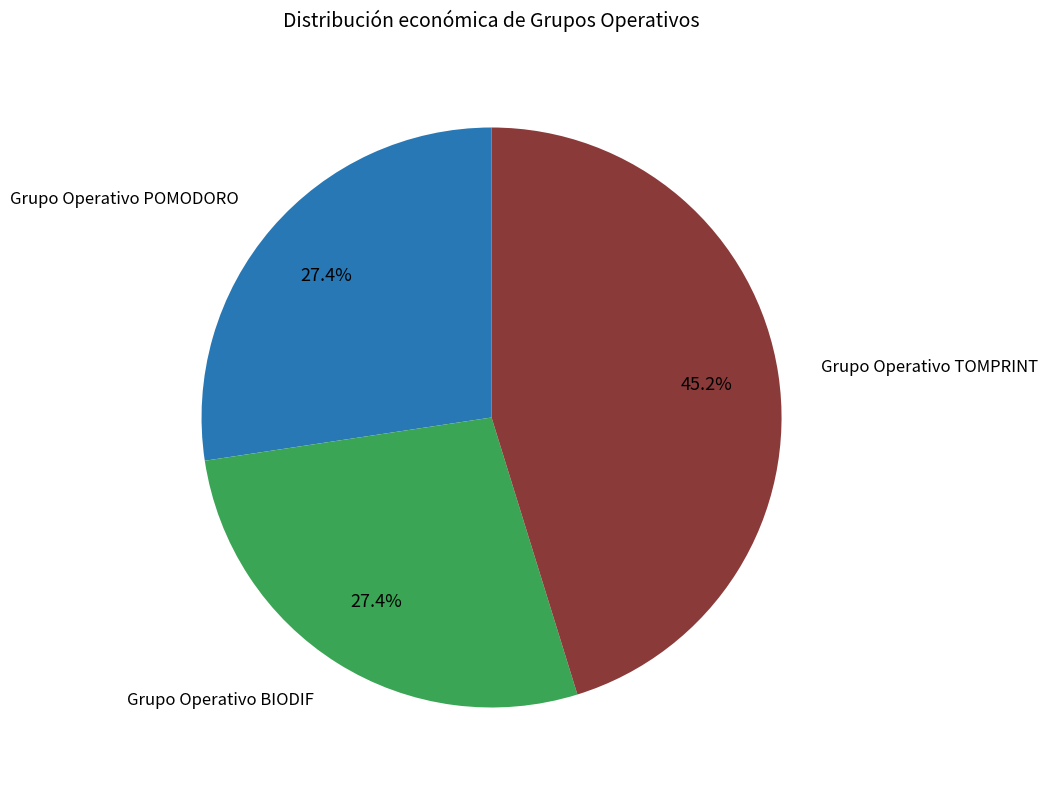

Does any single category account for the majority?

No